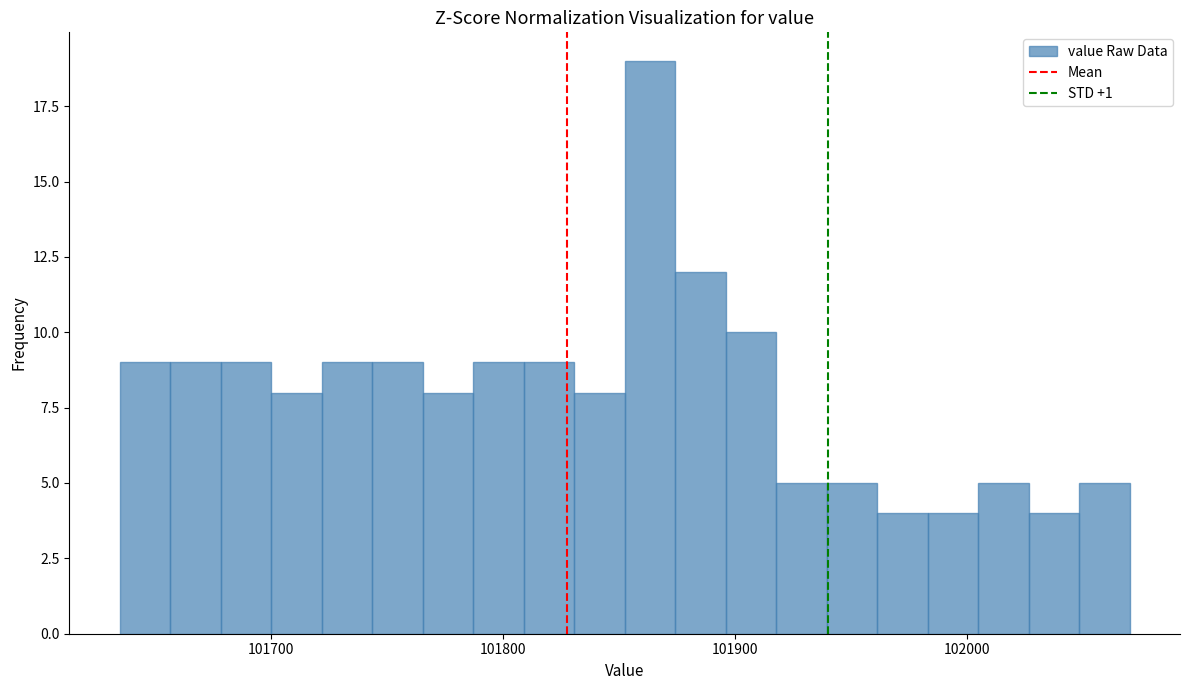

Read against the x-axis, roughly where is the centre of the tallest bar?

101860